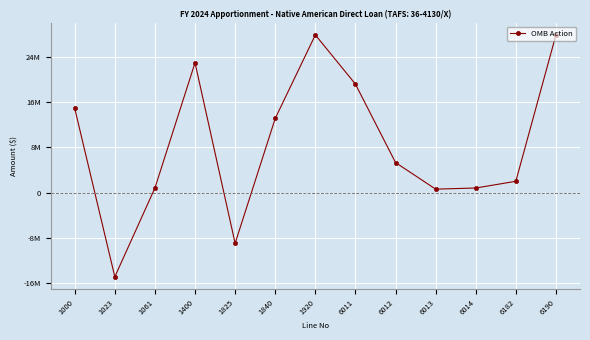

Is this an area chart (filled region under the line)?

No